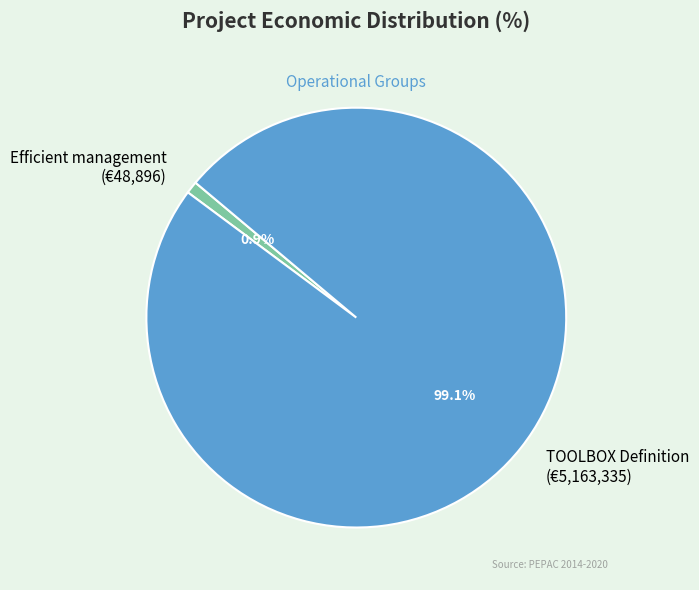

Is there any slice that represents more than half of the pie?

Yes